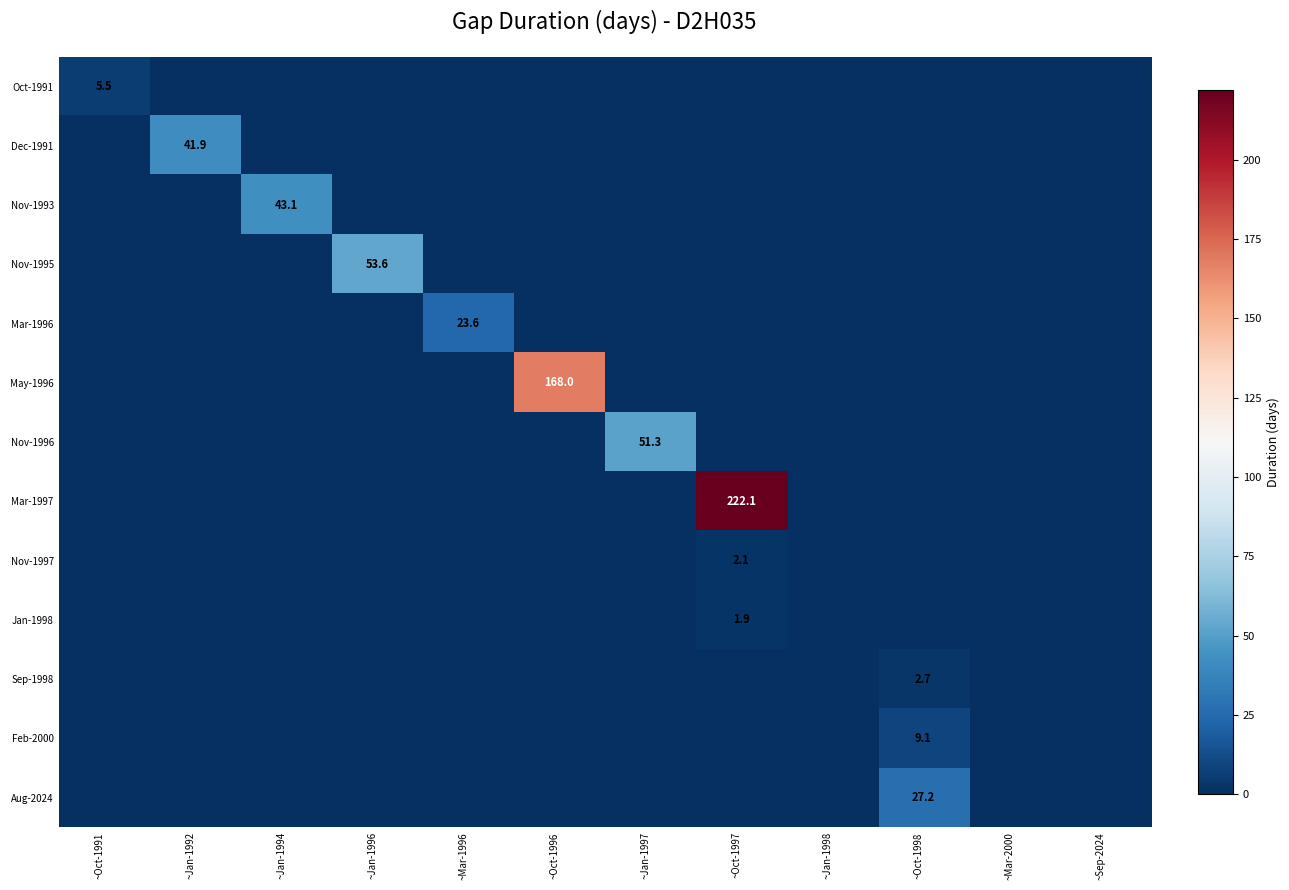

True or false: Nov-1993 has a value of 72.2 at ~Jan-1994.

False